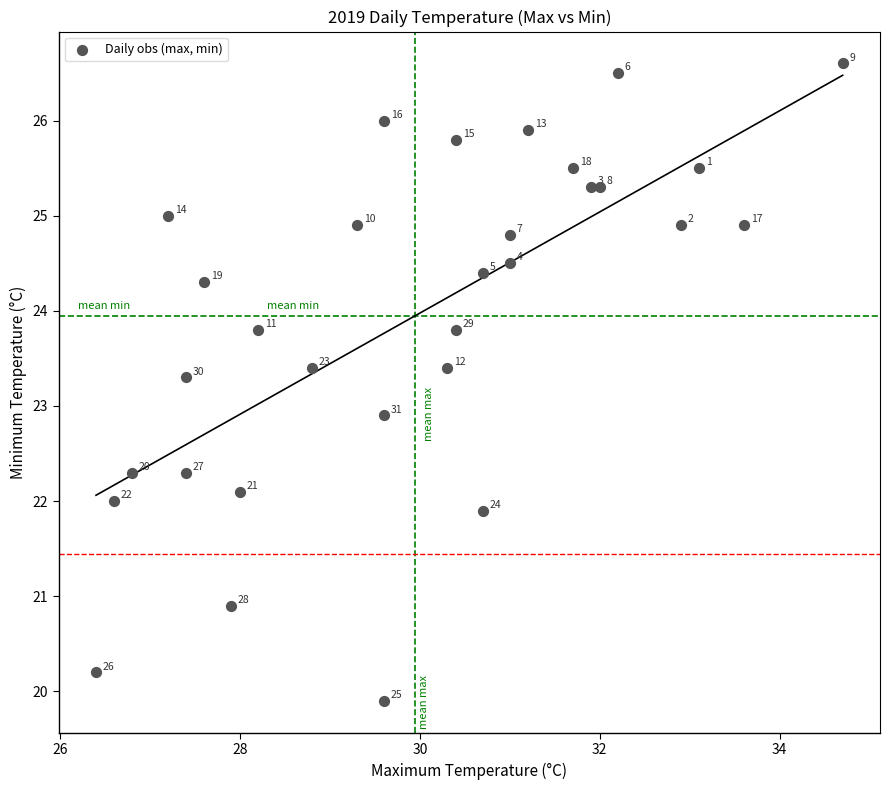

What Y value in the scatter plot is closest to 23?

22.9